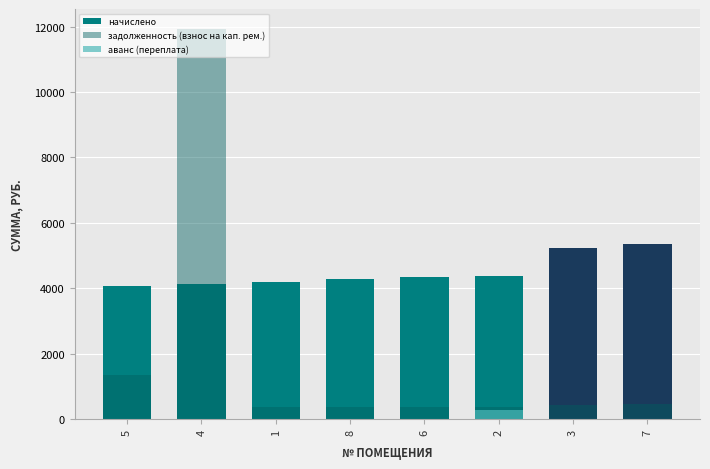

True or false: аванс (переплата) has a value of -89.1 at 1.

False